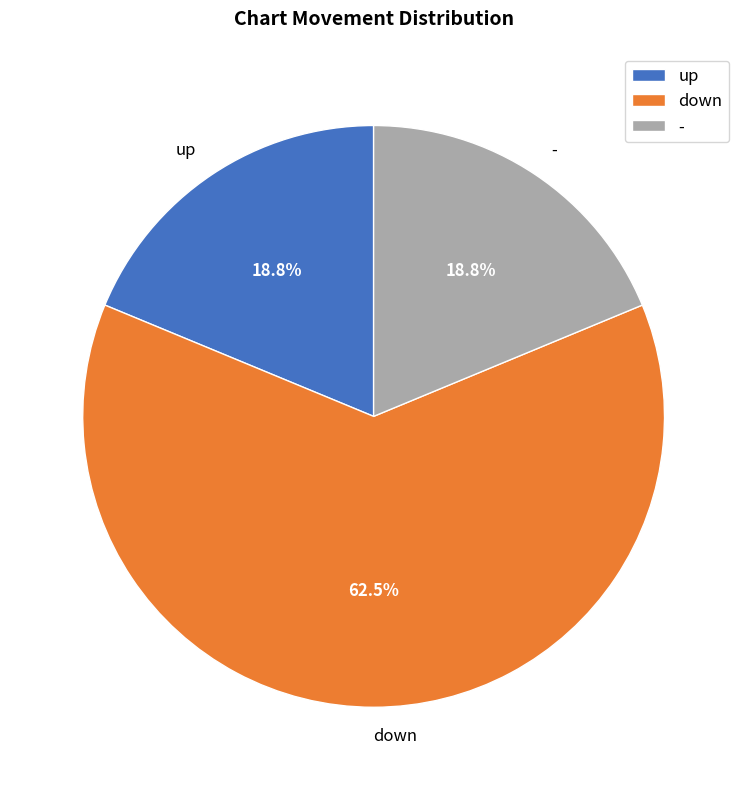

True or false: up accounts for 19% of the total.

True